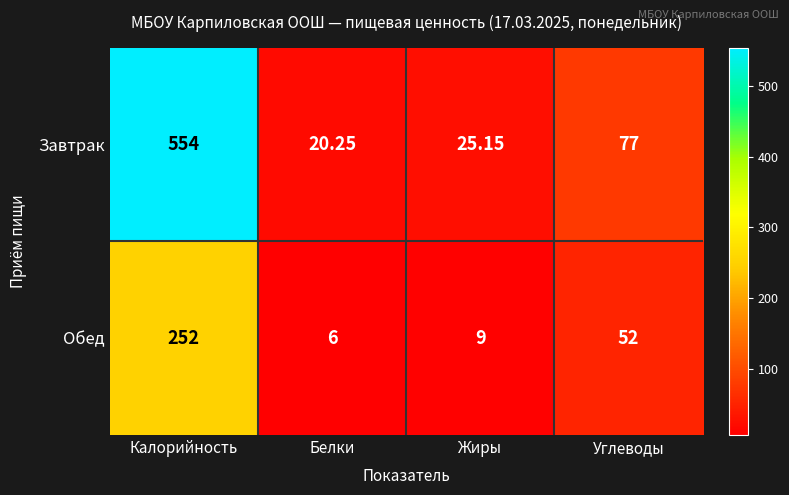

At which label is Завтрак closest to 287?

Углеводы